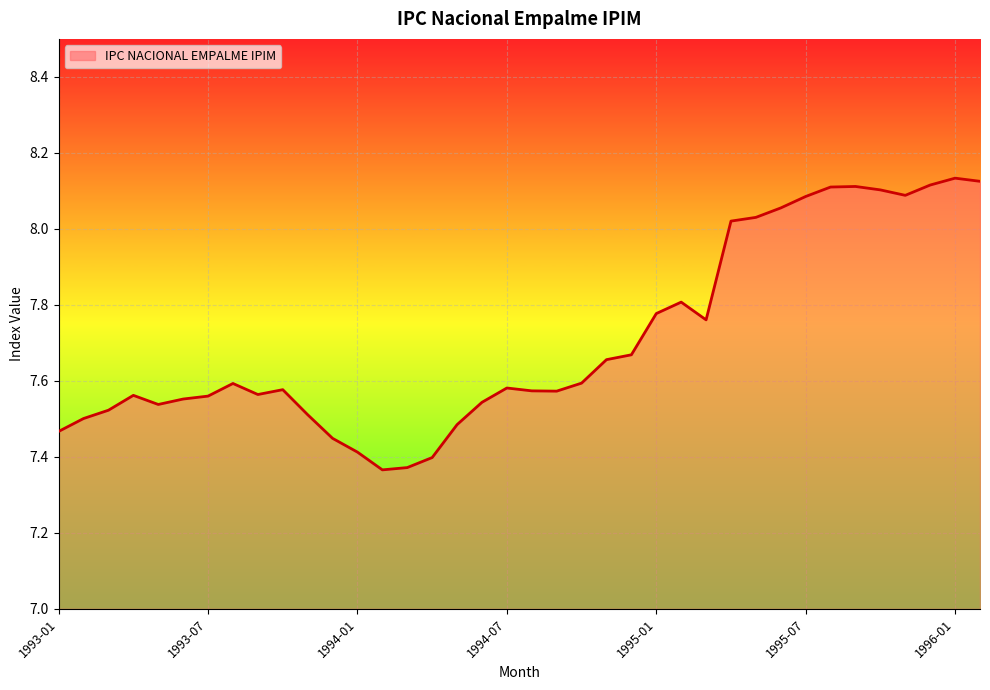

Rank the categories by value from highest to lowest.

1996-01, 1996-02, 1995-12, 1995-09, 1995-08, 1995-10, 1995-11, 1995-07, 1995-06, 1995-05, 1995-04, 1995-02, 1995-01, 1995-03, 1994-12, 1994-11, 1994-10, 1993-08, 1994-07, 1993-10, 1994-08, 1994-09, 1993-09, 1993-04, 1993-07, 1993-06, 1994-06, 1993-05, 1993-03, 1993-11, 1993-02, 1994-05, 1993-01, 1993-12, 1994-01, 1994-04, 1994-03, 1994-02